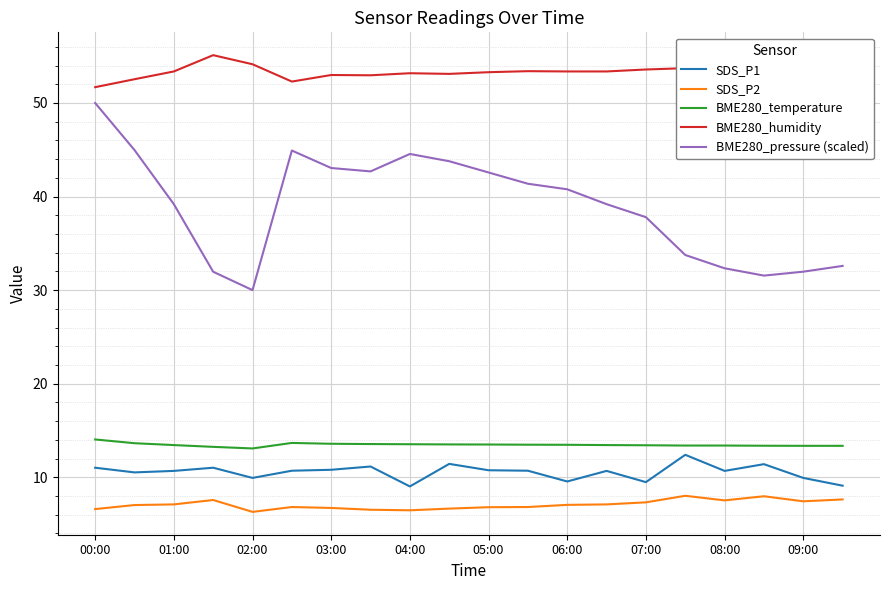

What is the highest value of the SDS_P1 series?

12.4